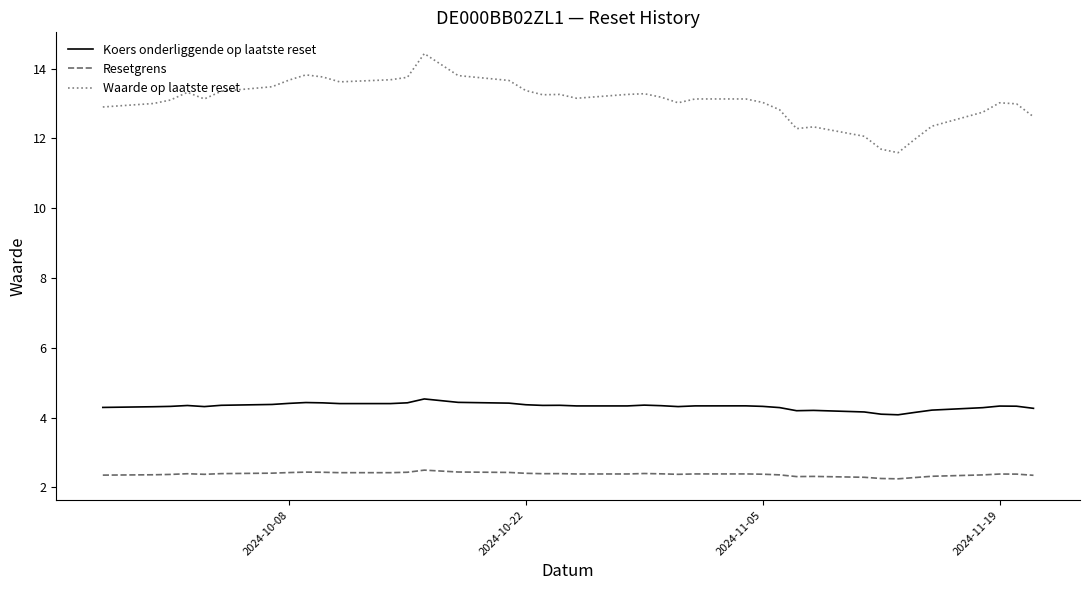

True or false: Waarde op laatste reset and Resetgrens intersect in this chart.

False